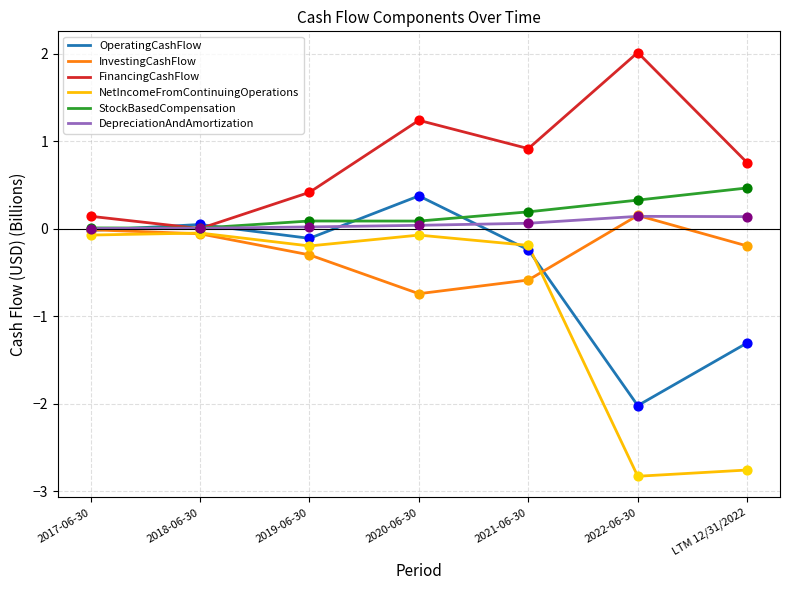

Is the value of FinancingCashFlow at 2020-06-30 greater than the value of DepreciationAndAmortization at 2019-06-30?

Yes